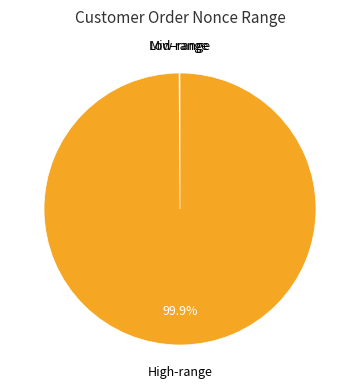

Which slice represents more than half of the pie?

High-range